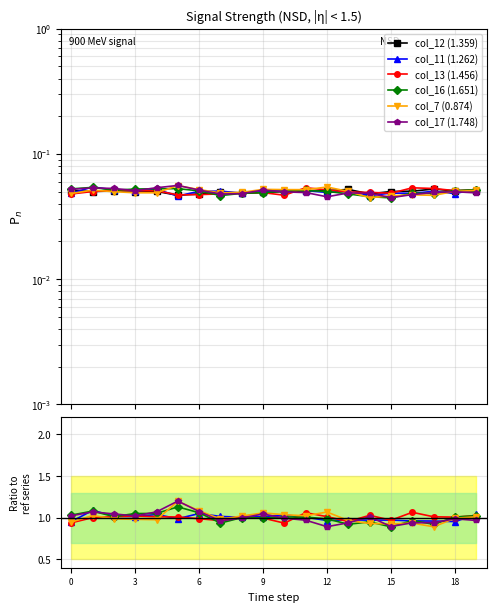

How many intersections are there between col_17 (1.748) and col_16 (1.651)?

10